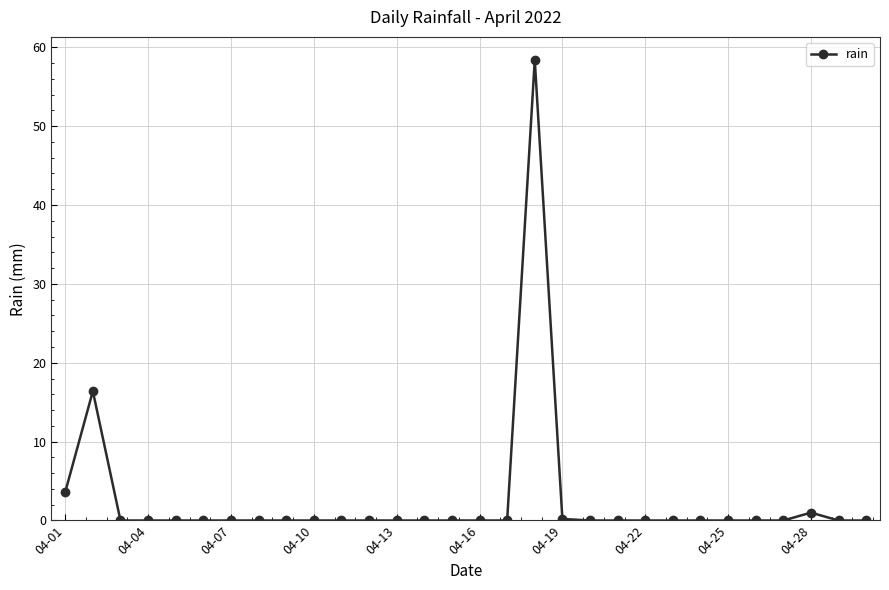

What is the greatest value displayed?

58.4